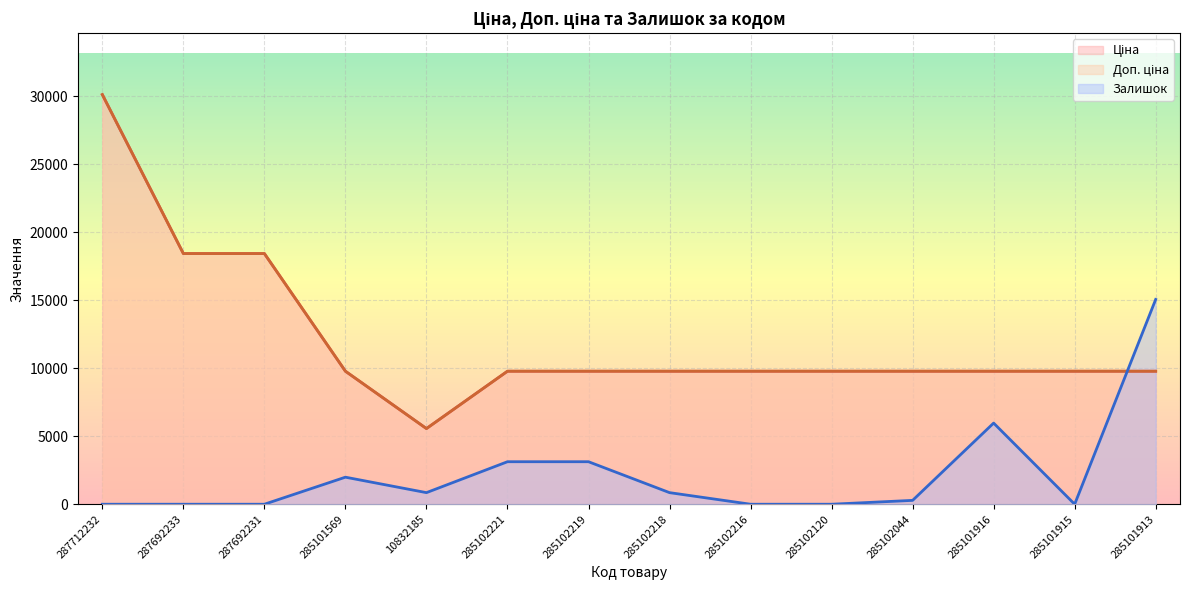

How many distinct data groups are displayed?

3